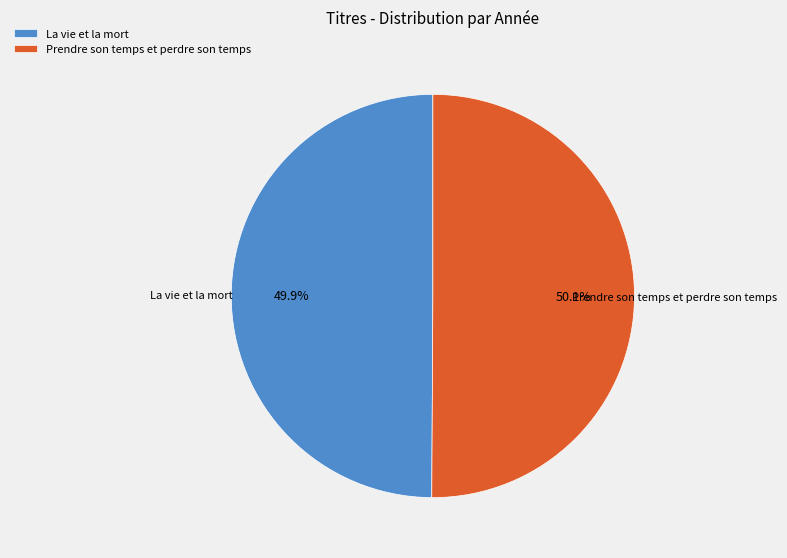

True or false: Prendre son temps et perdre son temps accounts for 38% of the total.

False